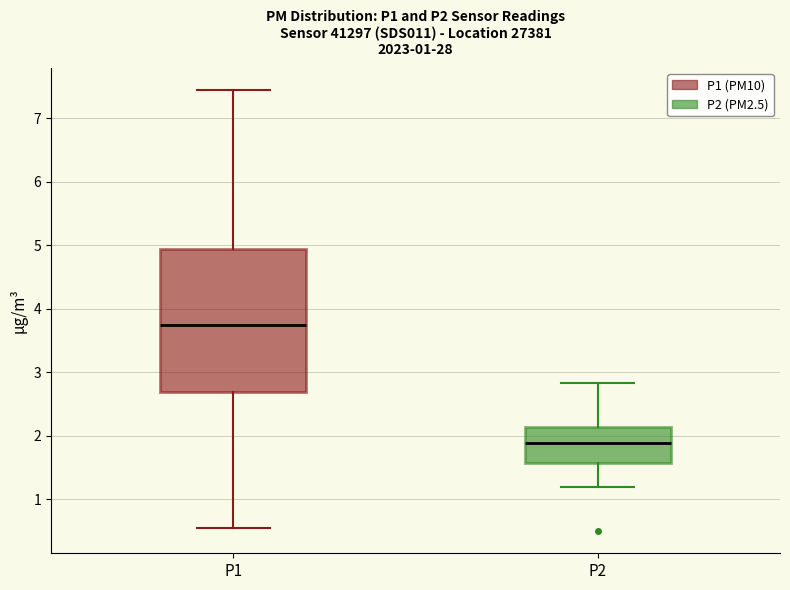

Which box's median line is the lowest?

P2